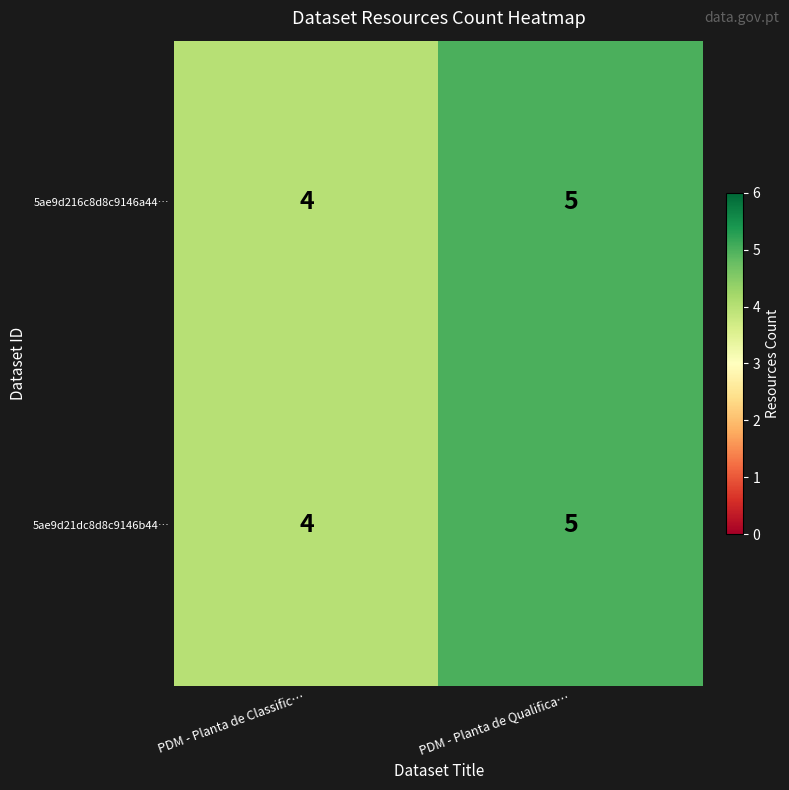

What is the sum of all 5ae9d216c8d8c9146a44… values?

9